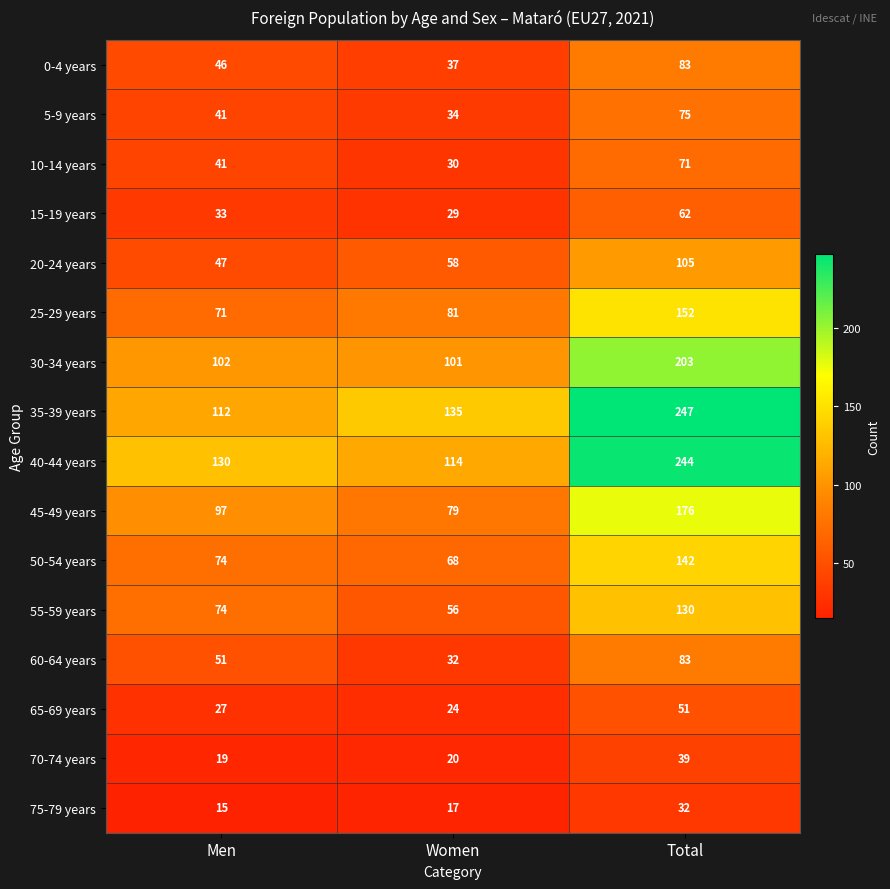

How many distinct data groups are displayed?

16